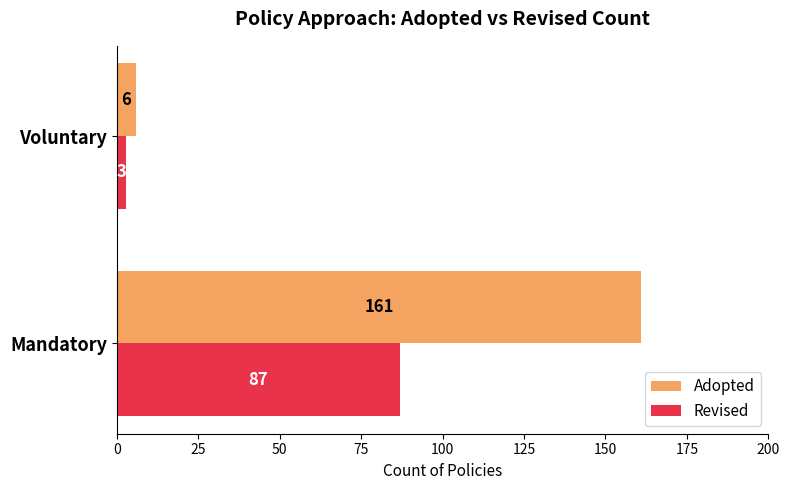

Is it true that Revised equals 87 at Mandatory?

True